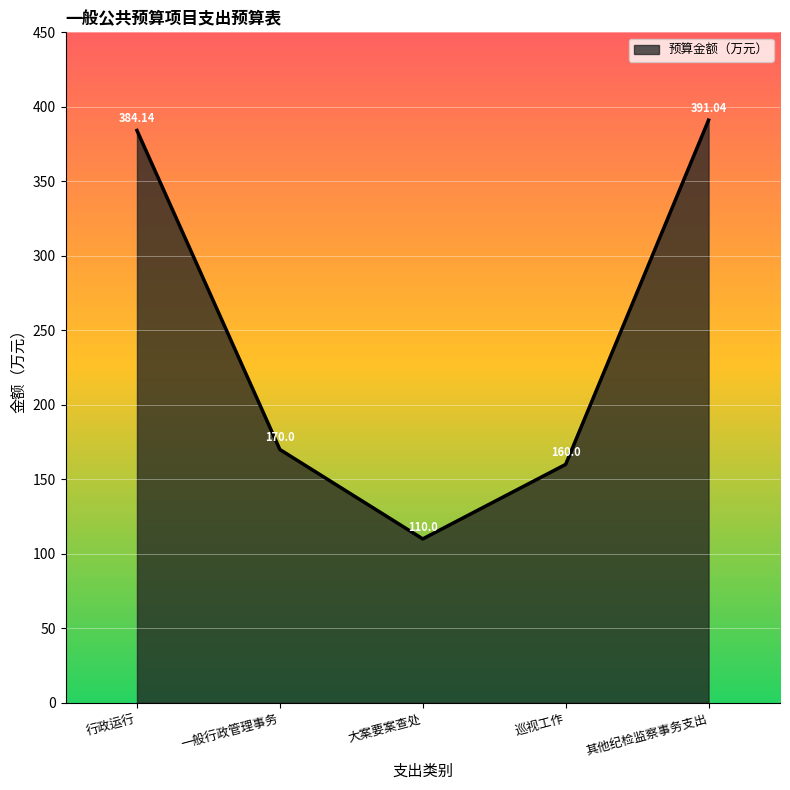

What is the difference between the maximum and minimum values?

281.0